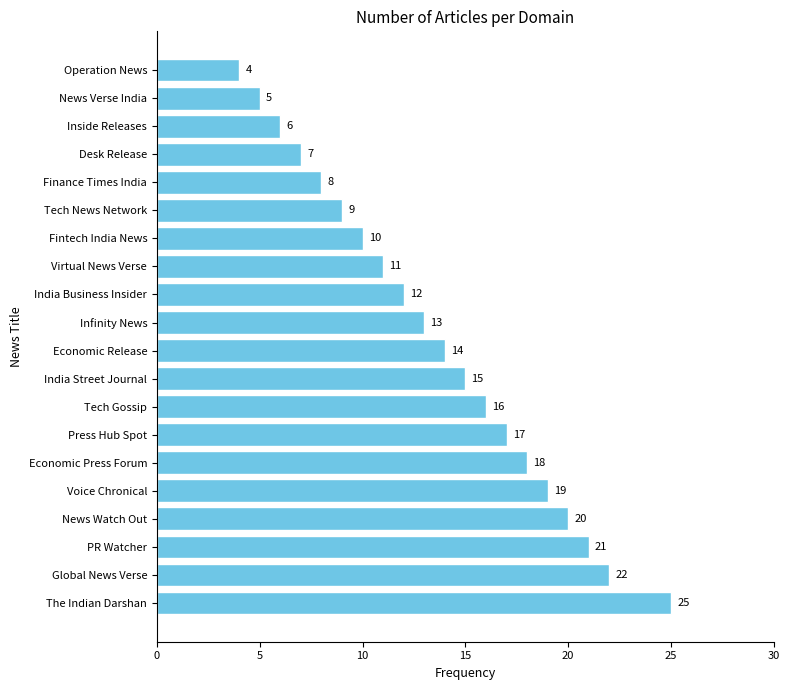

Reading top to bottom, extract all data points from this chart.

Operation News=4	News Verse India=5	Inside Releases=6	Desk Release=7	Finance Times India=8	Tech News Network=9	Fintech India News=10	Virtual News Verse=11	India Business Insider=12	Infinity News=13	Economic Release=14	India Street Journal=15	Tech Gossip=16	Press Hub Spot=17	Economic Press Forum=18	Voice Chronical=19	News Watch Out=20	PR Watcher=21	Global News Verse=22	The Indian Darshan=25